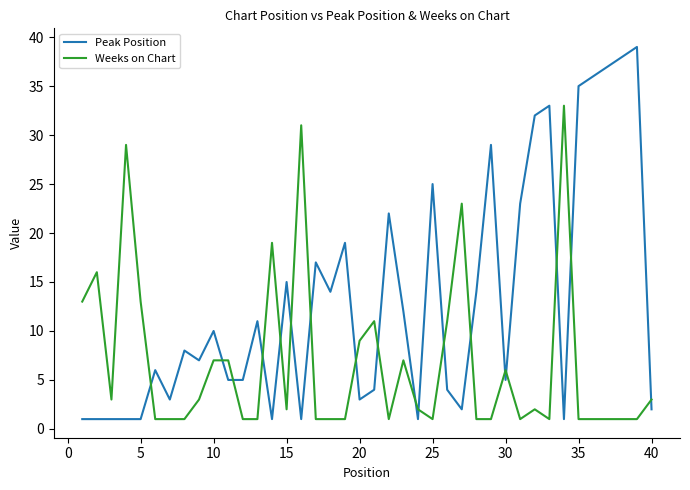

Which series has the widest spread of values?

Peak Position